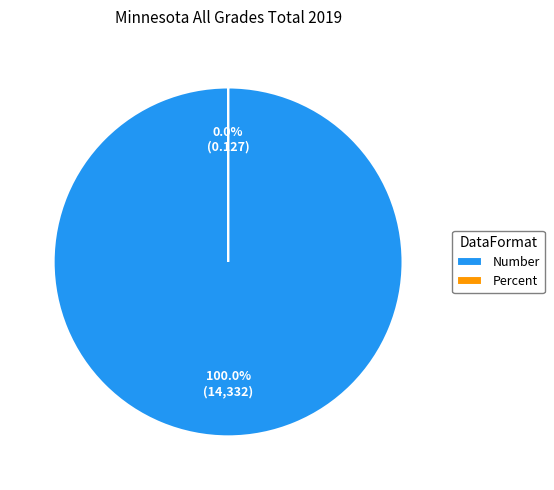

Which slice is the smallest?

Percent